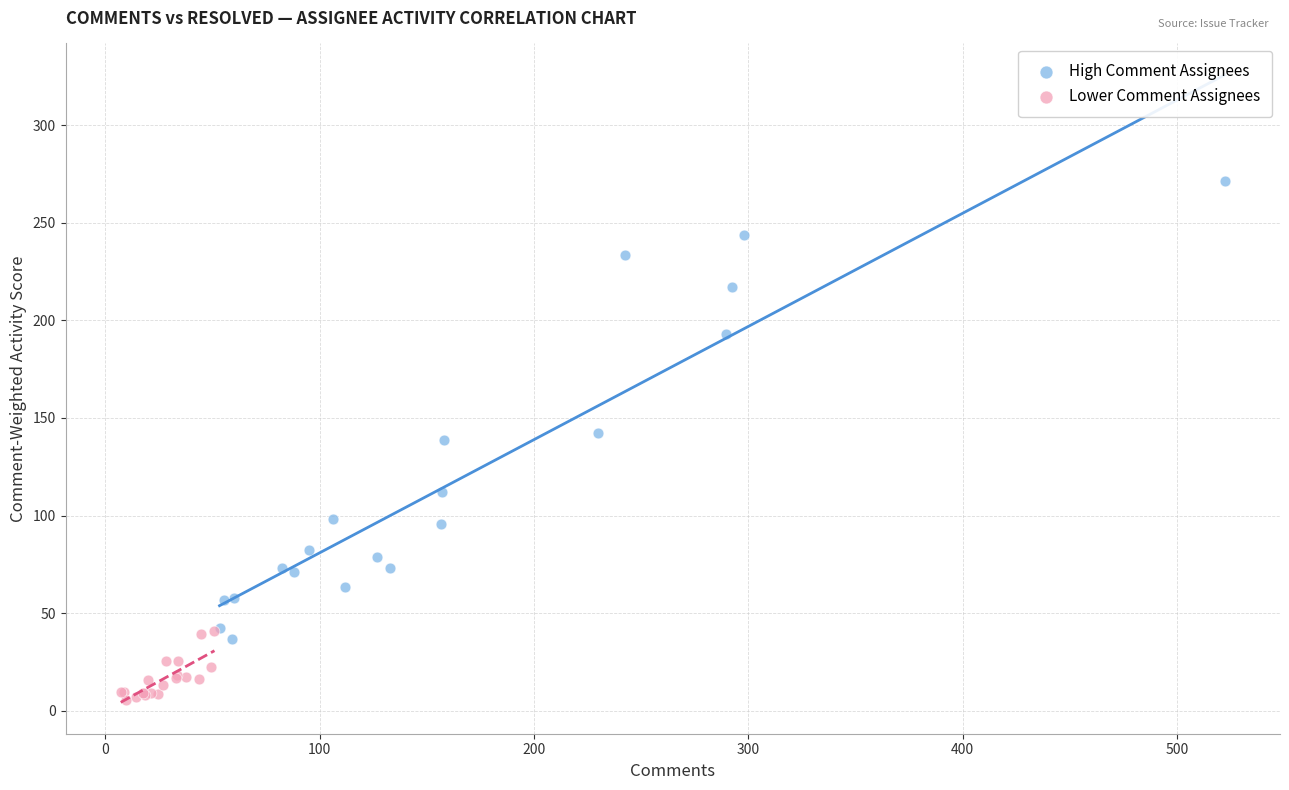

Which series contains the highest Y value?

High Comment Assignees